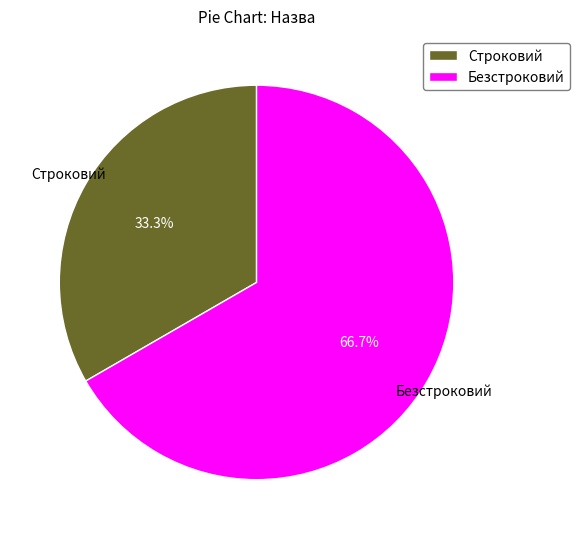

Approximately how many times larger is the value at Строковий compared to Безстроковий?

0.5